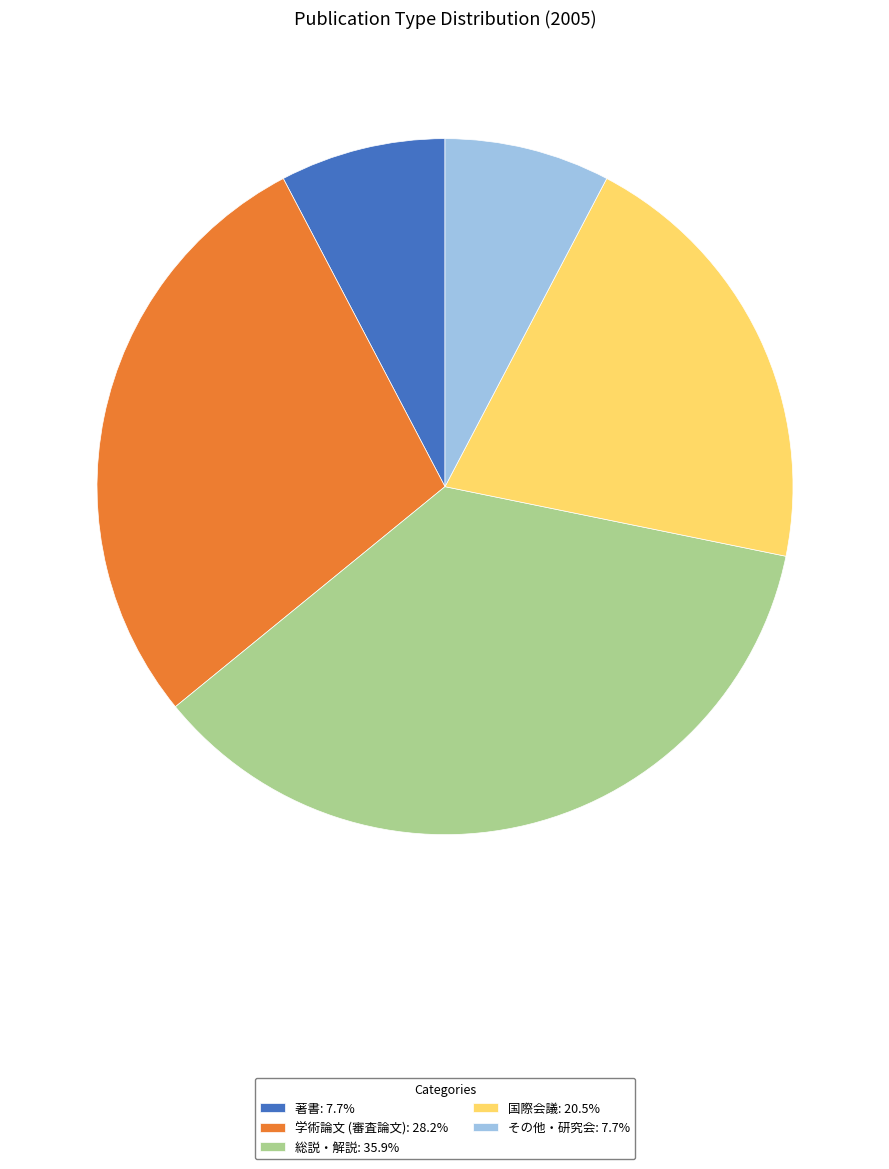

Does 学術論文 (審査論文) account for over 50% of the chart?

No